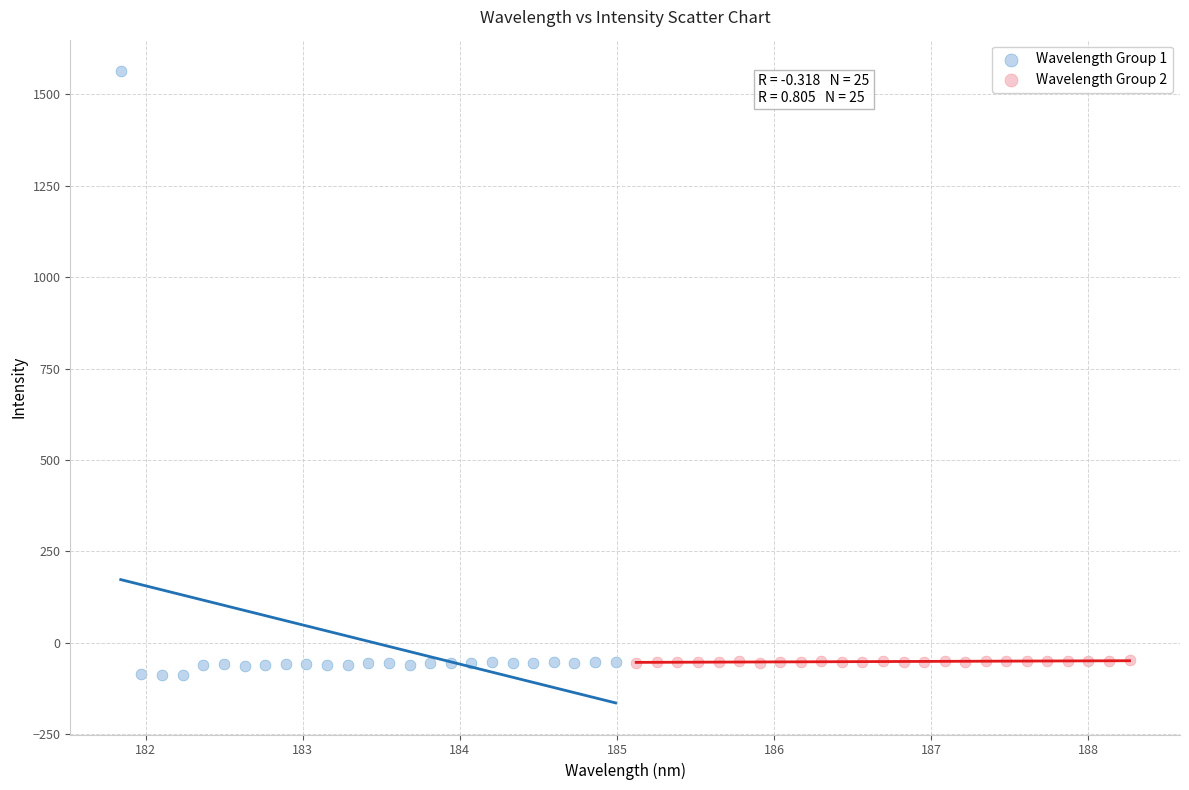

Which series has the largest Y range (max minus min)?

Wavelength Group 1